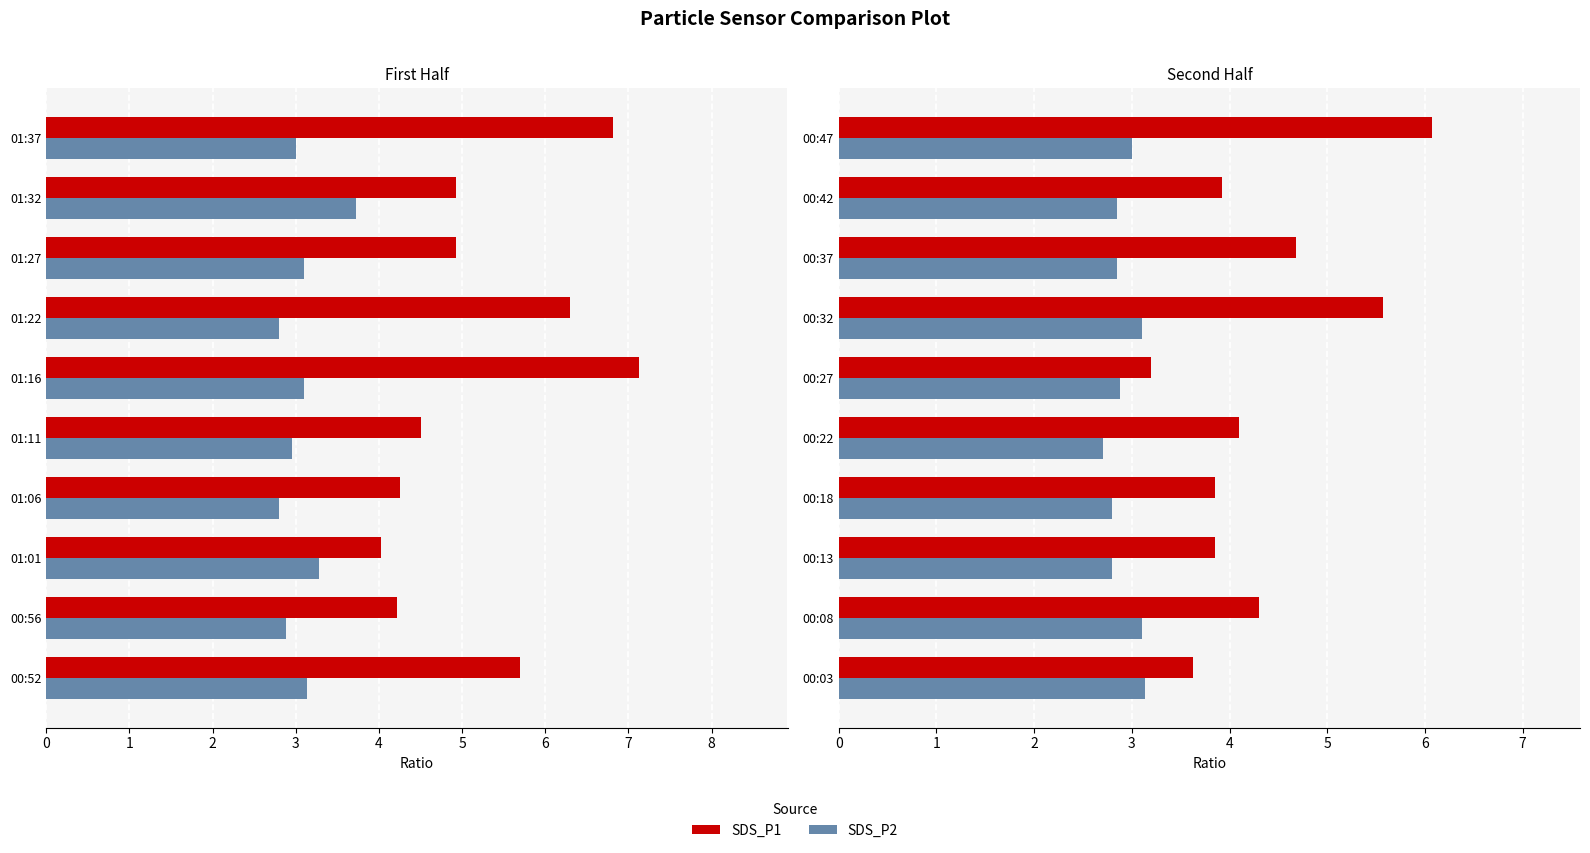

Rank the series at 00:37 from lowest to highest value.

SDS_P2, SDS_P1